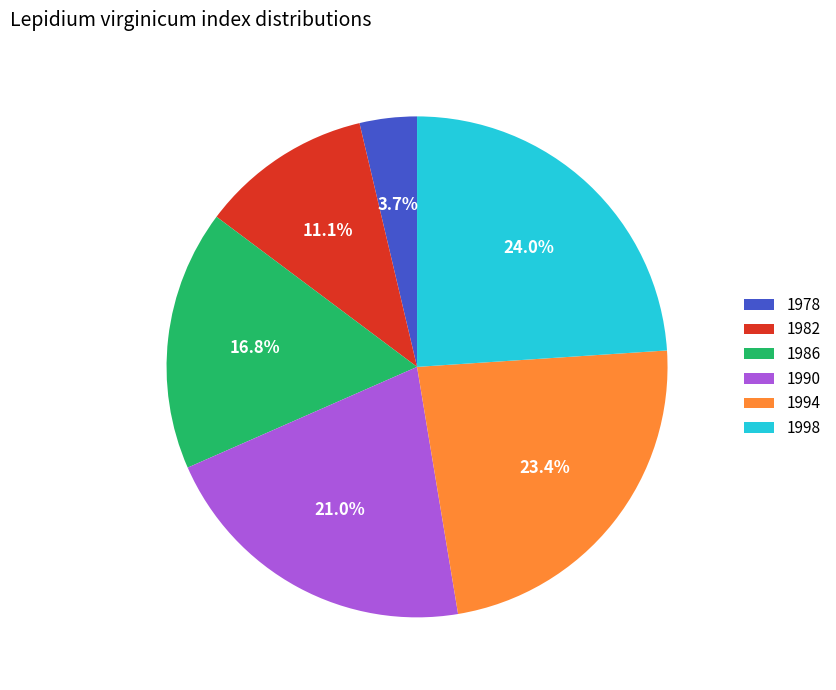

How many segments does this pie chart have?

6